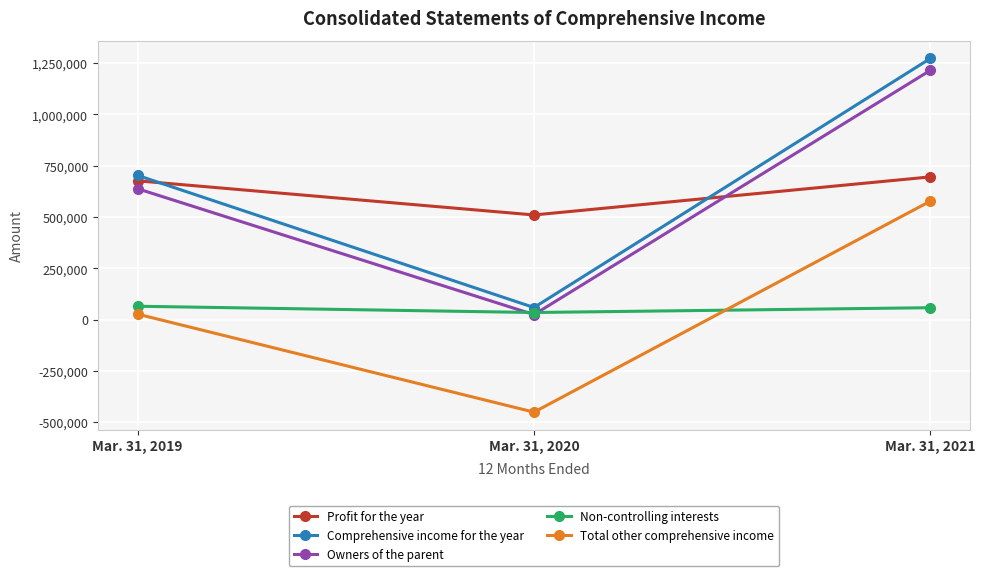

Which series has the largest range (max minus min)?

Comprehensive income for the year